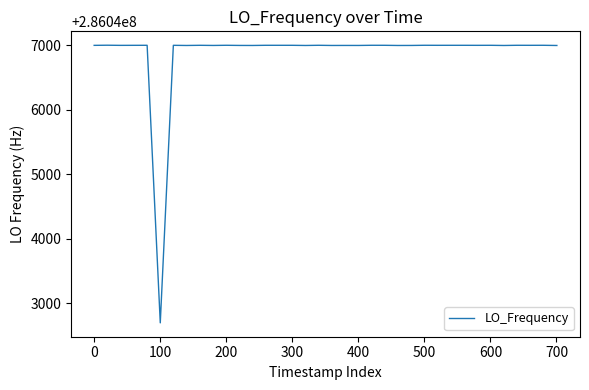

What is the greatest value displayed?

286047002.1